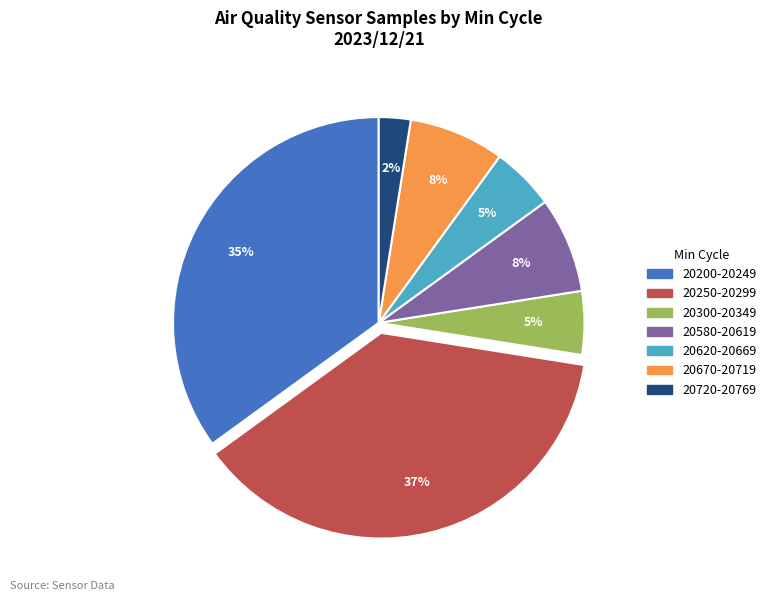

Does any single category account for the majority?

No